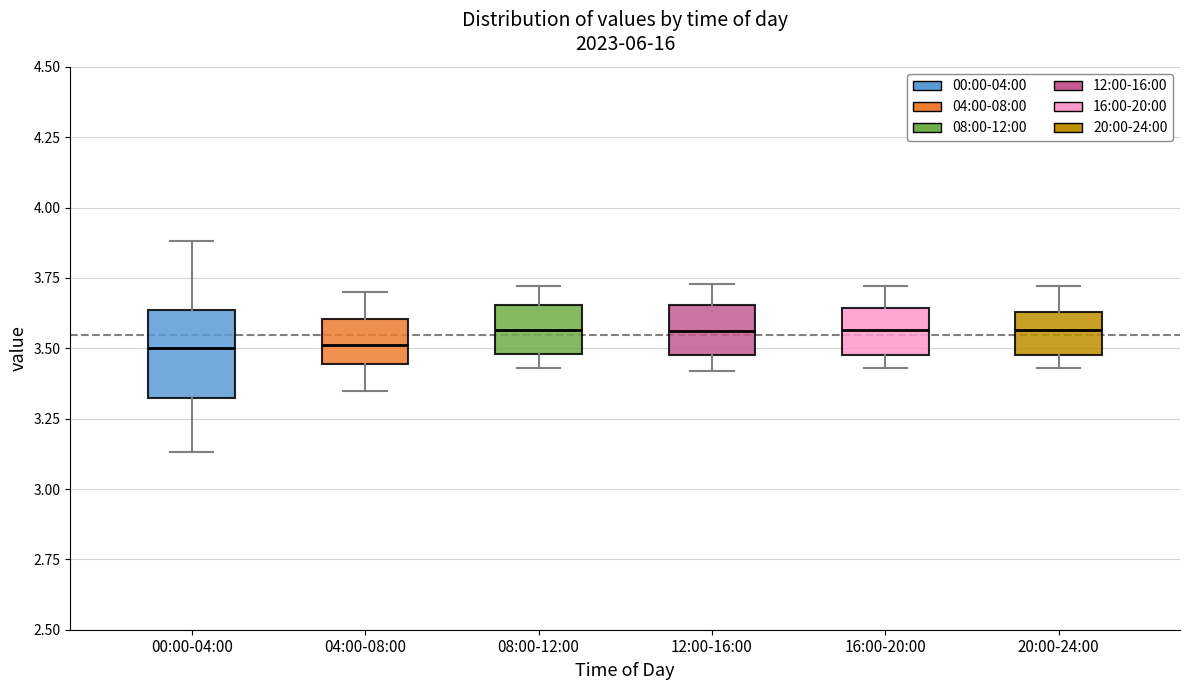

Comparing the boxes themselves (not the whiskers), which one is the tallest?

00:00-04:00